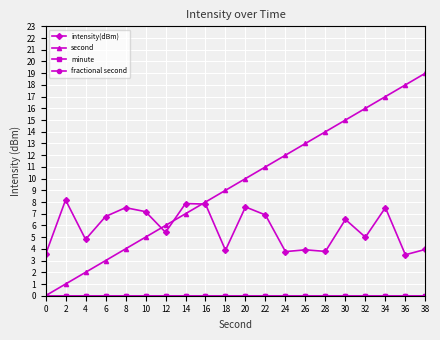

Is this an area chart (filled region under the line)?

No